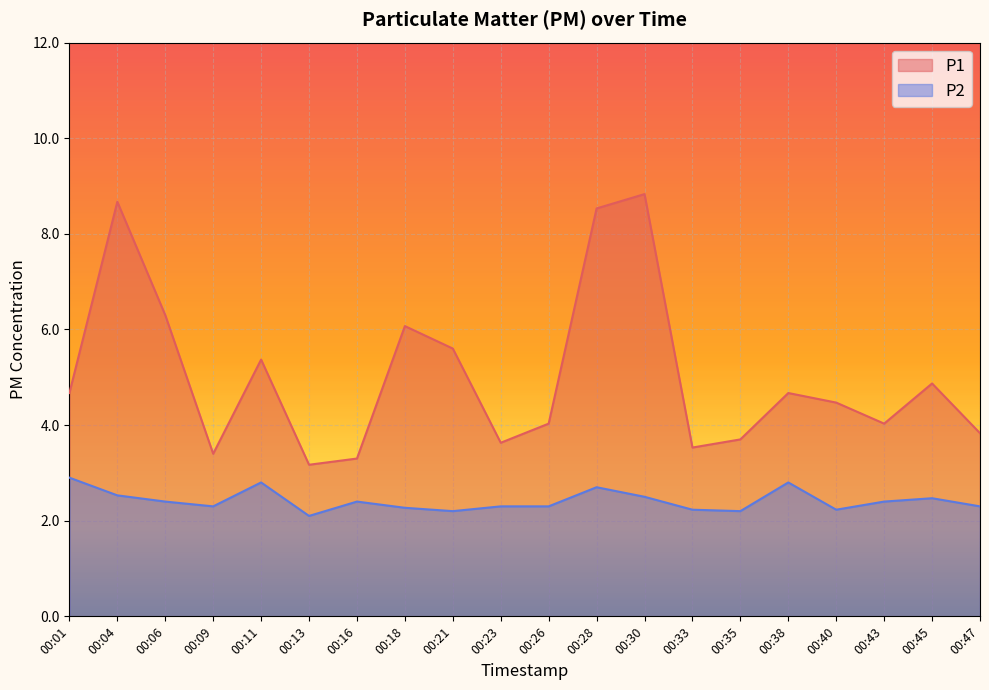

What are all the series names shown in the legend?

P1, P2